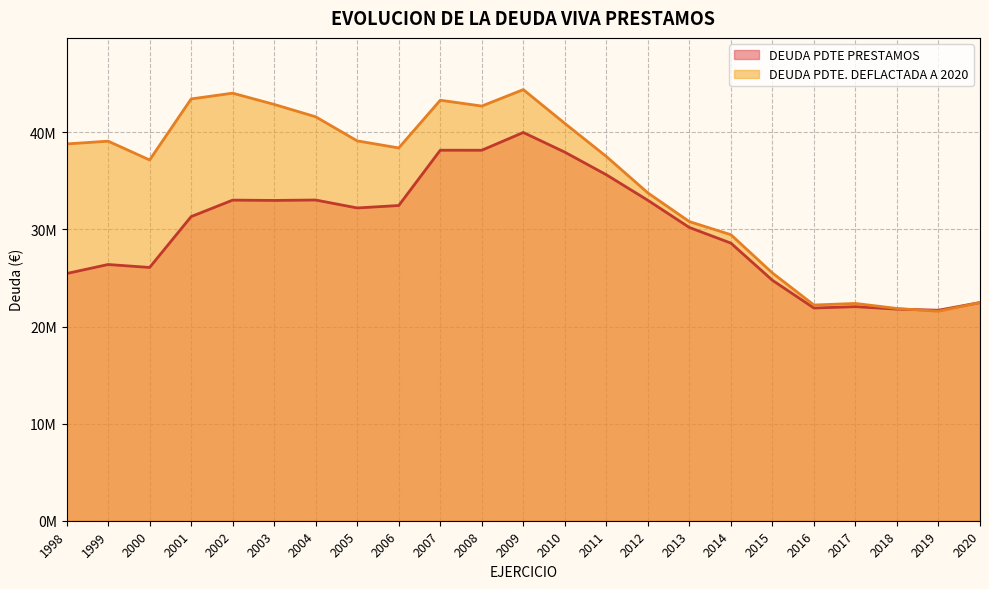

Which has a higher value, 2019 or 2010?

2010